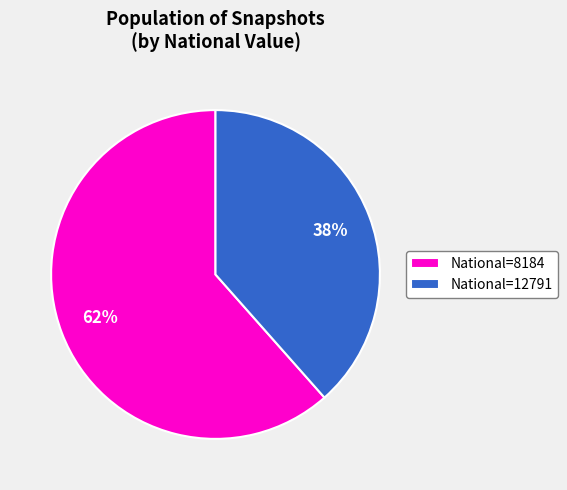

Between National=8184 and National=12791, which is larger?

National=8184